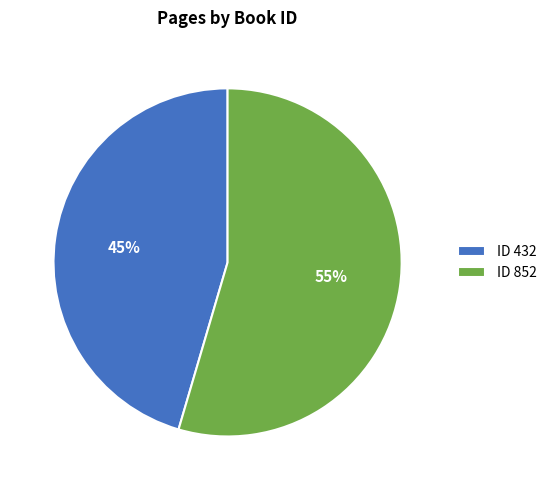

Do ID 432 and ID 852 together represent more than half of the pie?

Yes